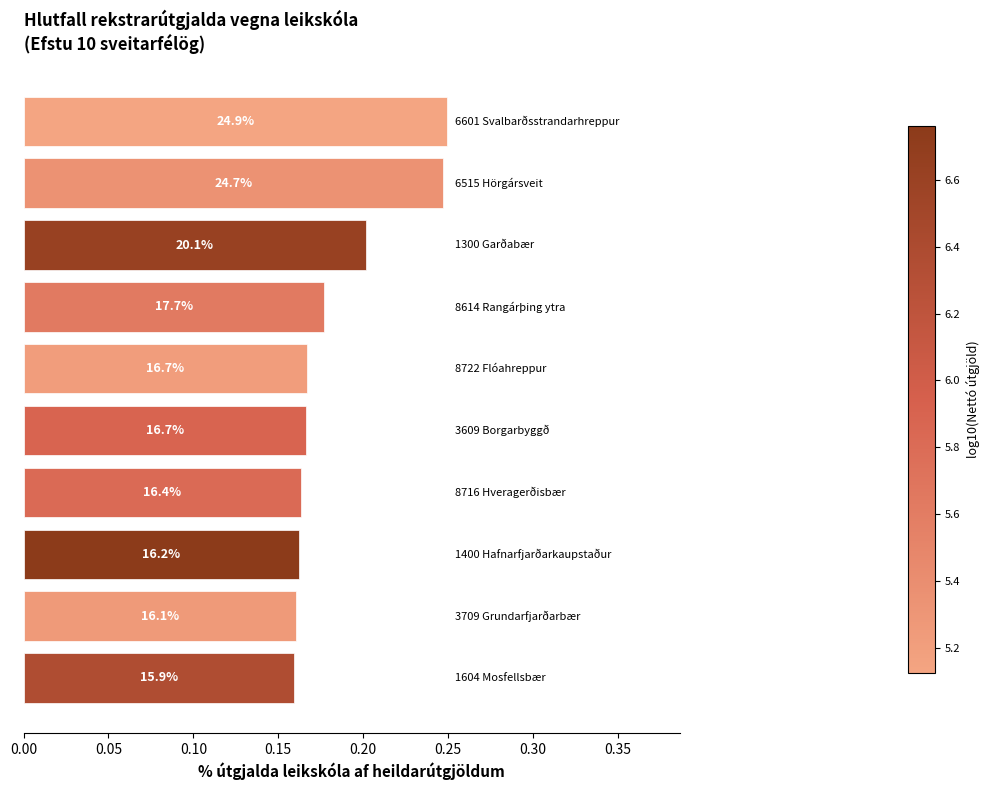

Does the chart contain any negative values?

No